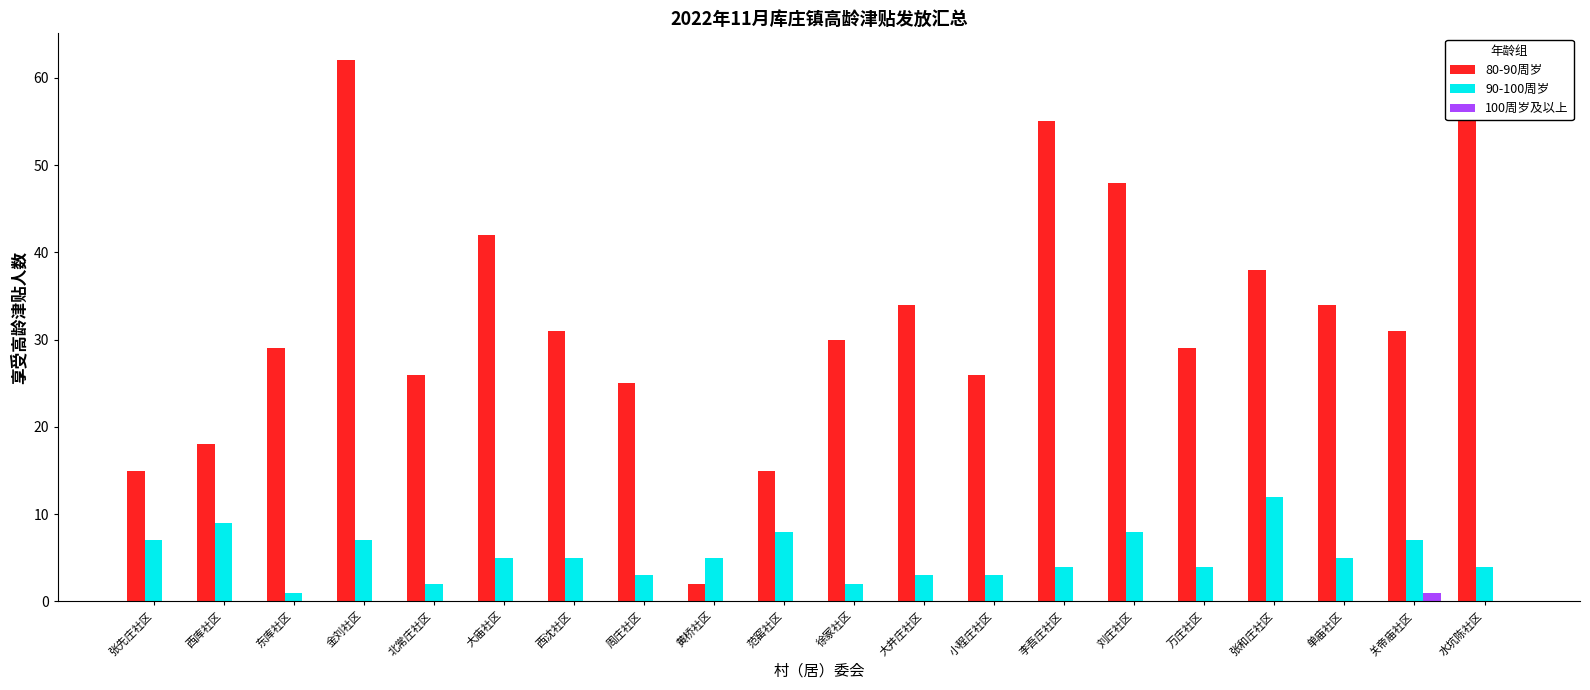

At 西沈社区, list the series in order from smallest to largest.

100周岁及以上, 90-100周岁, 80-90周岁